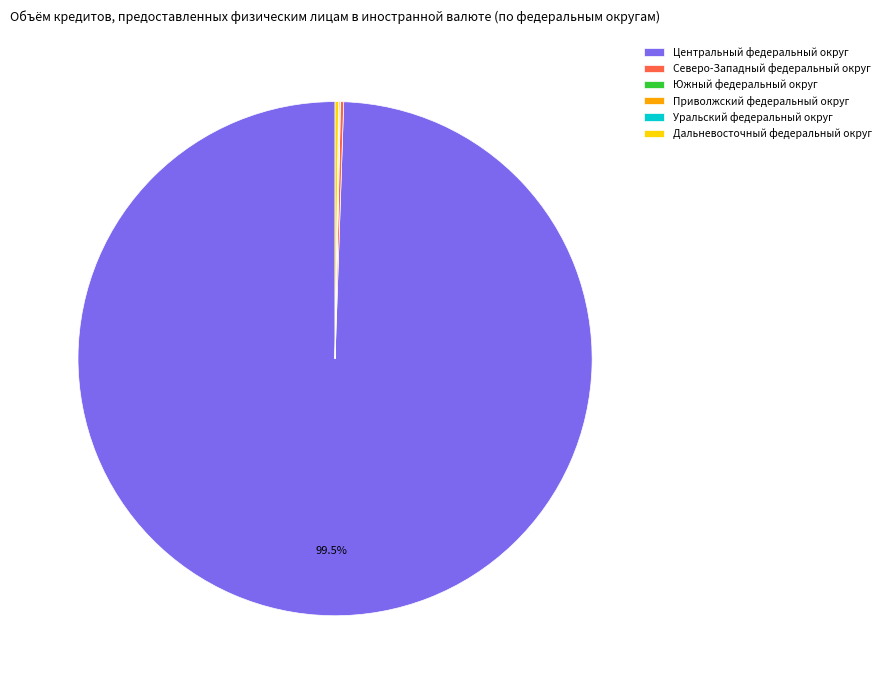

What is the largest slice in the pie chart?

Центральный федеральный округ